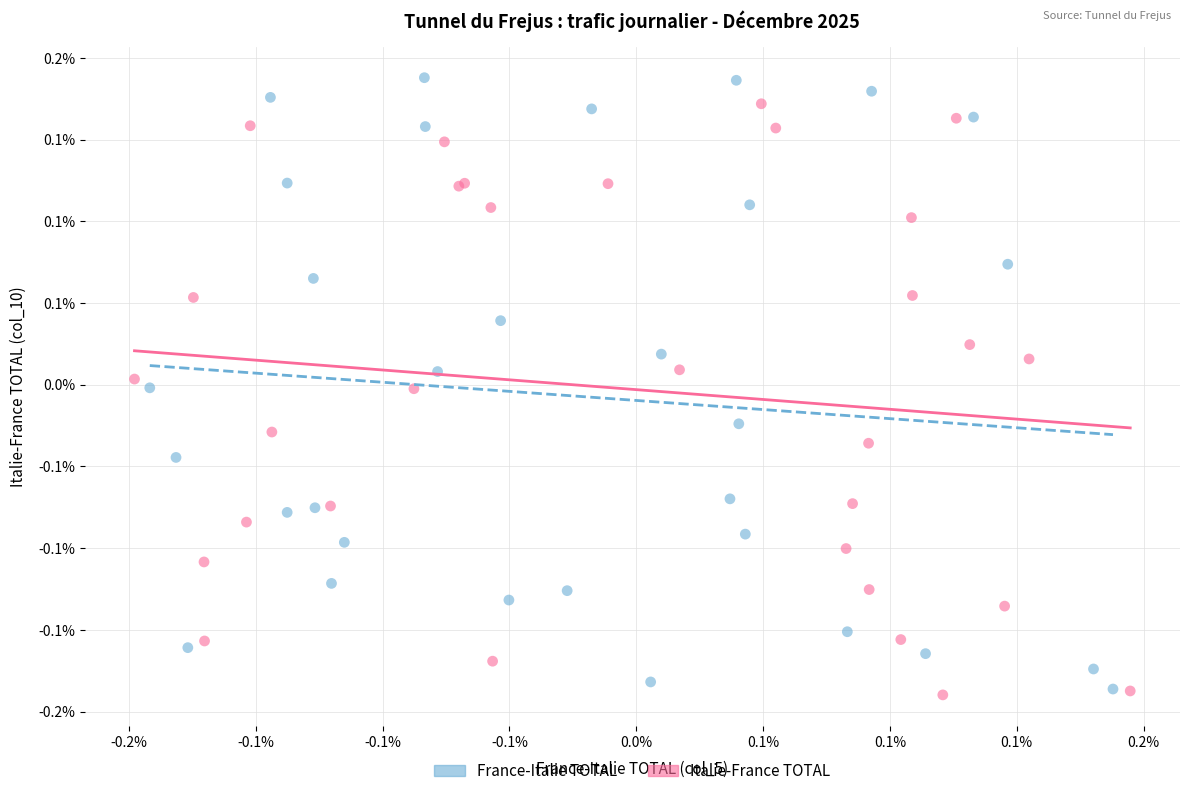

Which series has the widest spread of Y values?

France-Italie TOTAL